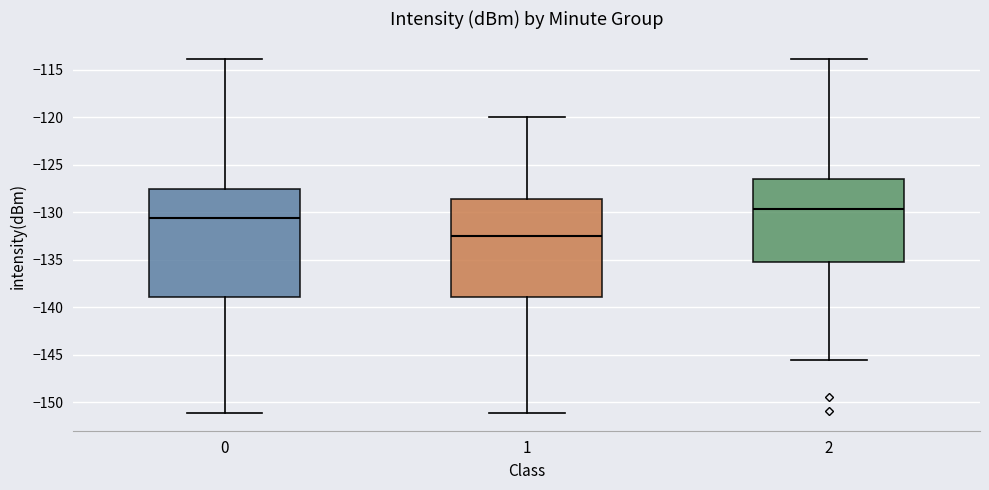

Which box has the lowest median line?

1